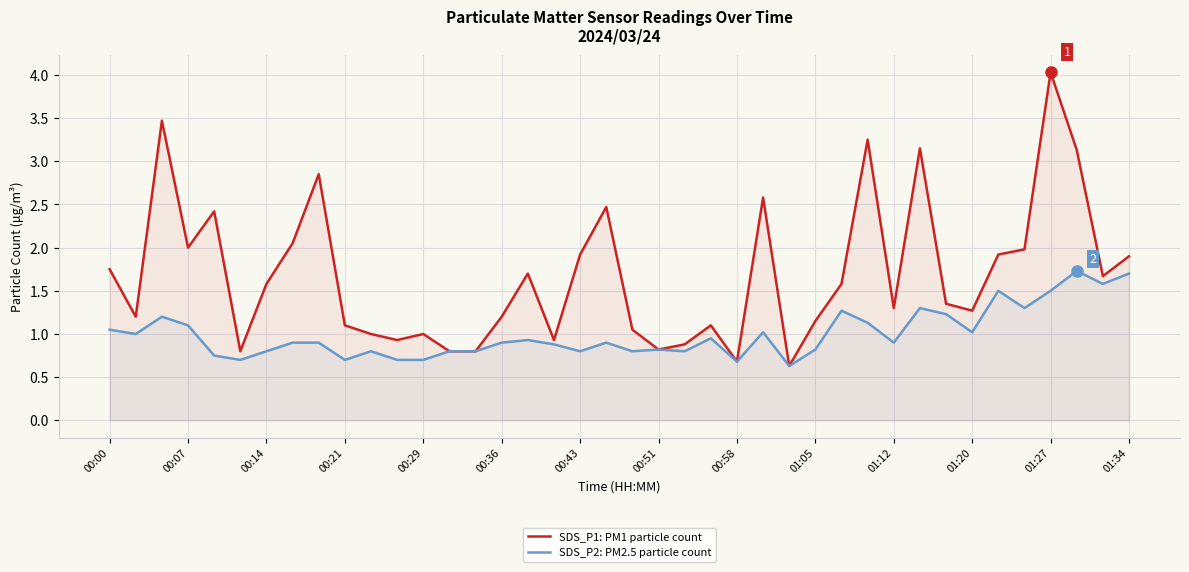

The value of SDS_P1: PM1 particle count at 34 is 3.2. True or false?

False